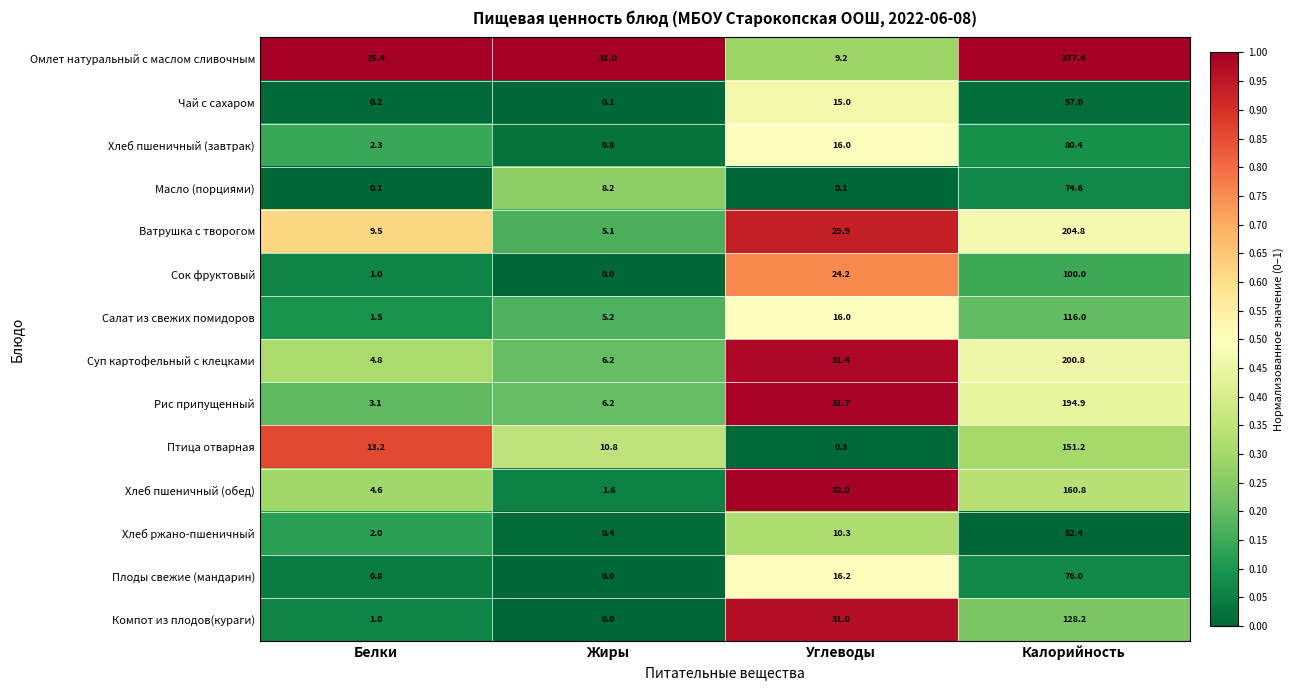

What is the average value of the Суп картофельный с клецками series?

60.8